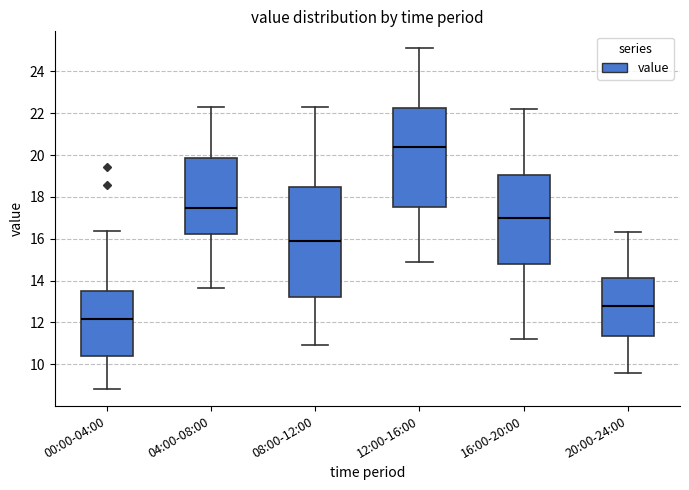

Which box's median line is the highest?

12:00-16:00